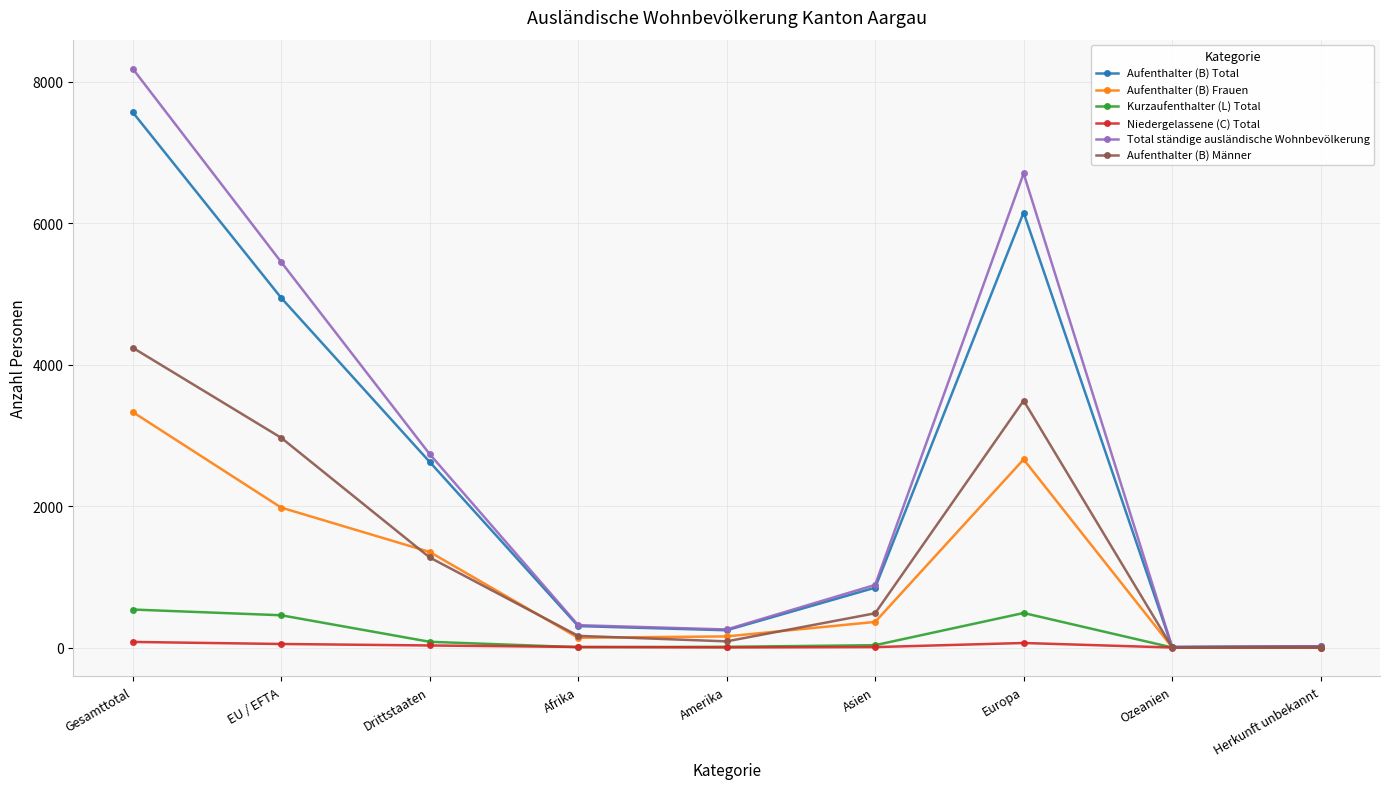

At how many categories does at least one series exceed 6298?

2